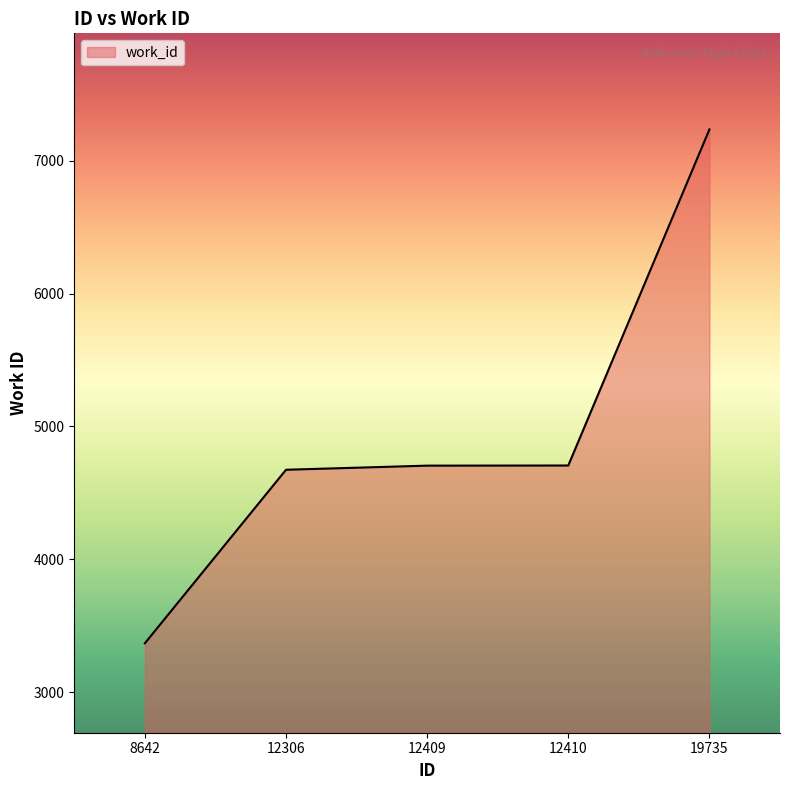

What is the sum of the values at 12306 and 12409?

9379